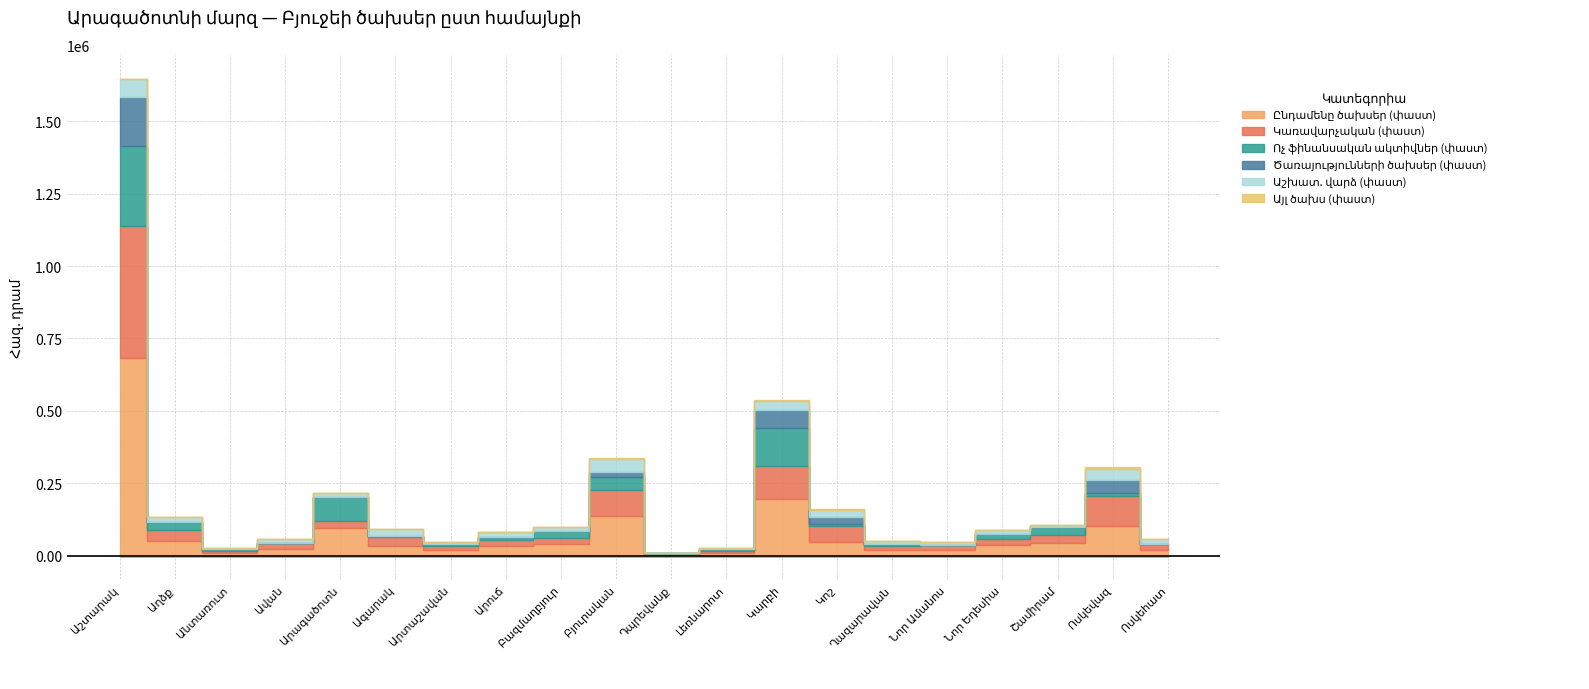

What is the approximate value of Կառավարչական (փաստ) at Նոր Եդեսիա?

22413.2